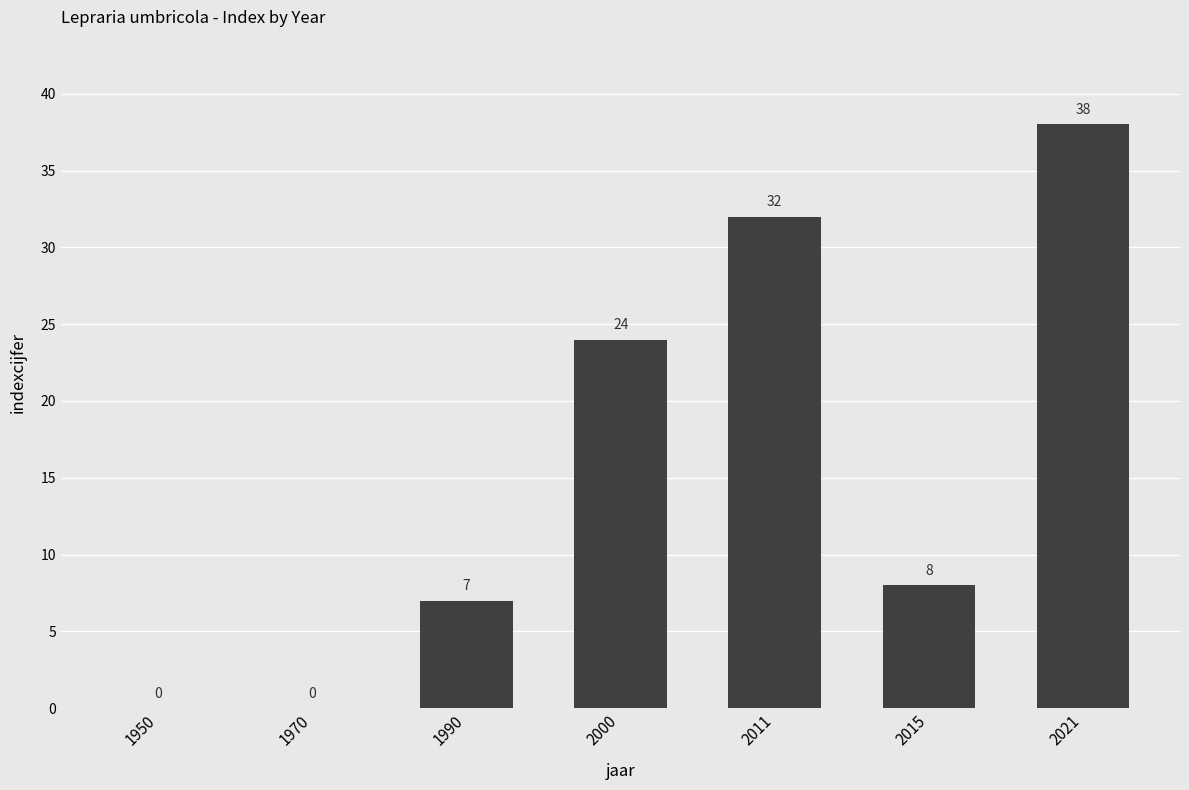

The value at 1950 is 13. True or false?

False